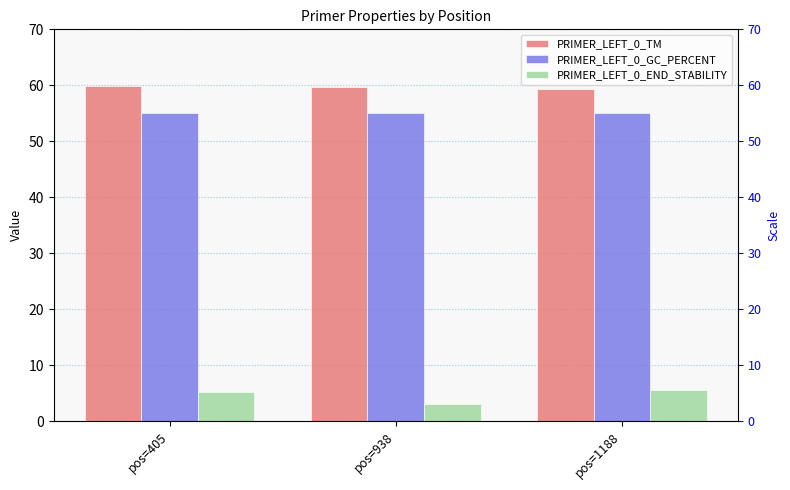

List the labels in order of PRIMER_LEFT_0_END_STABILITY value, smallest first.

pos=938, pos=405, pos=1188